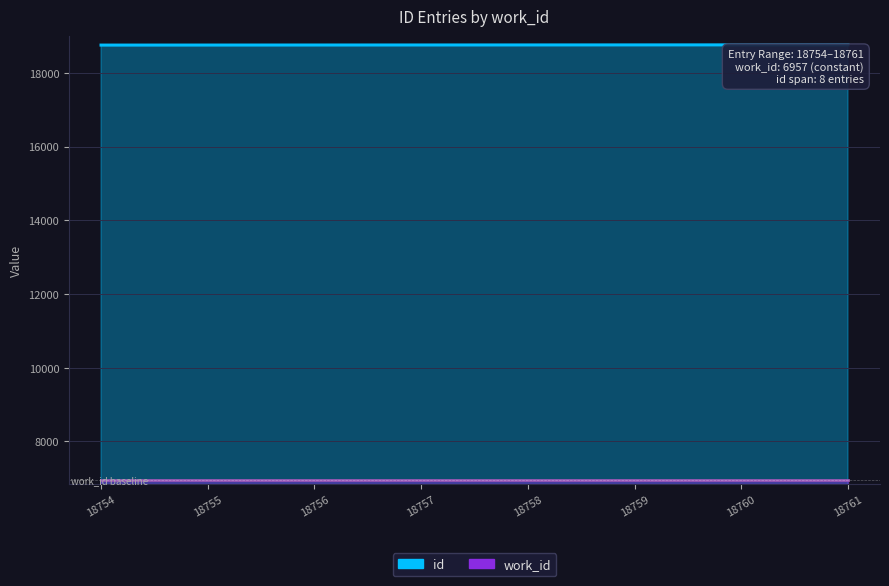

How many values are between 18756 and 18760?

5